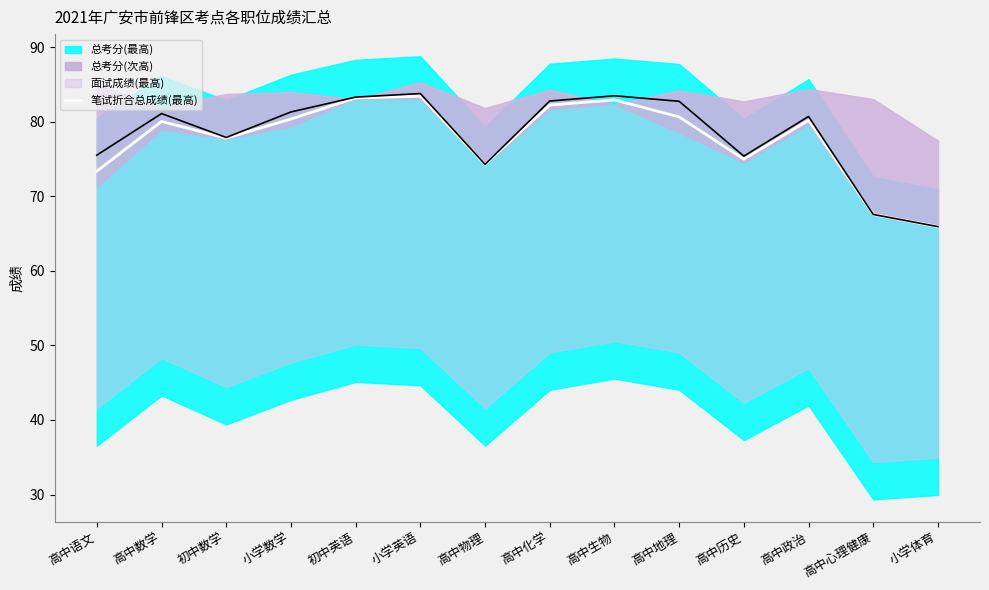

What position from the right is 高中语文?

14